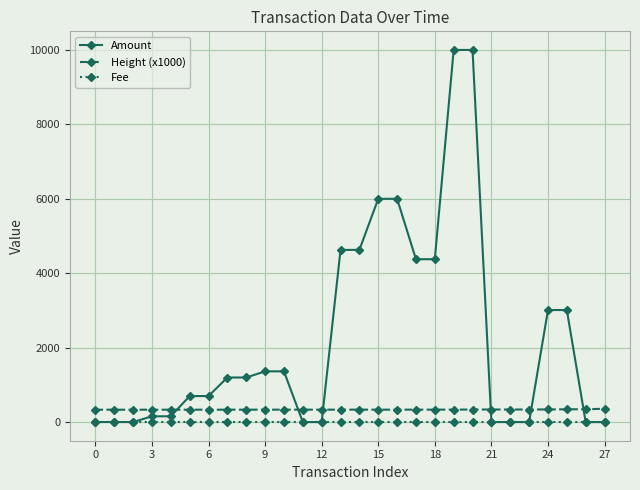

How many data points in Height (x1000) are above 335?

22